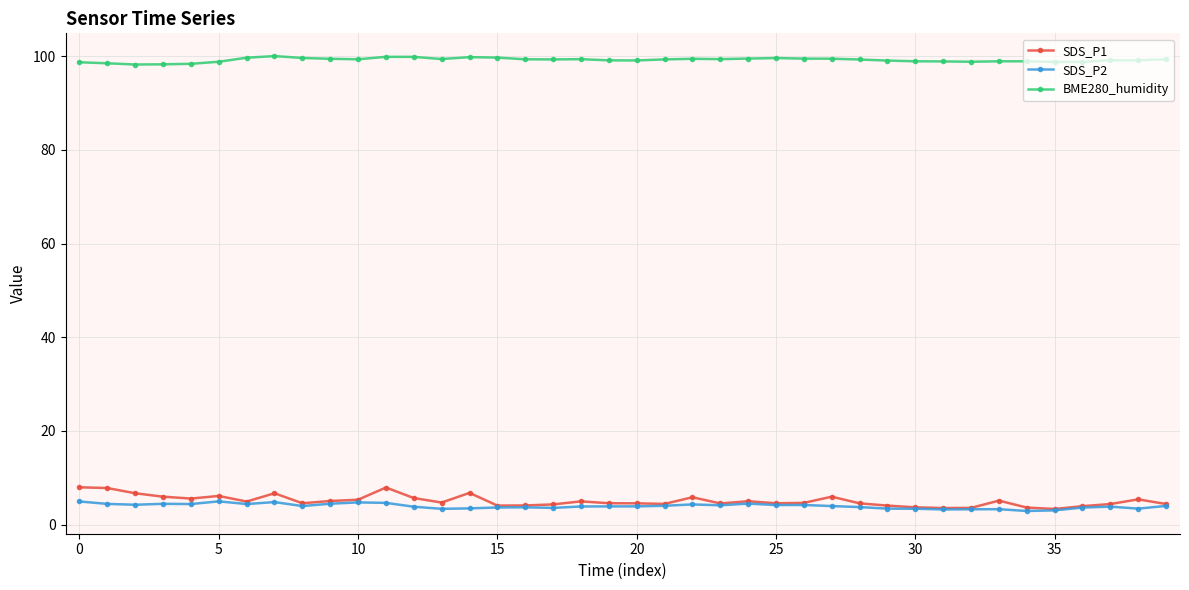

True or false: BME280_humidity and SDS_P1 cross at least once.

False